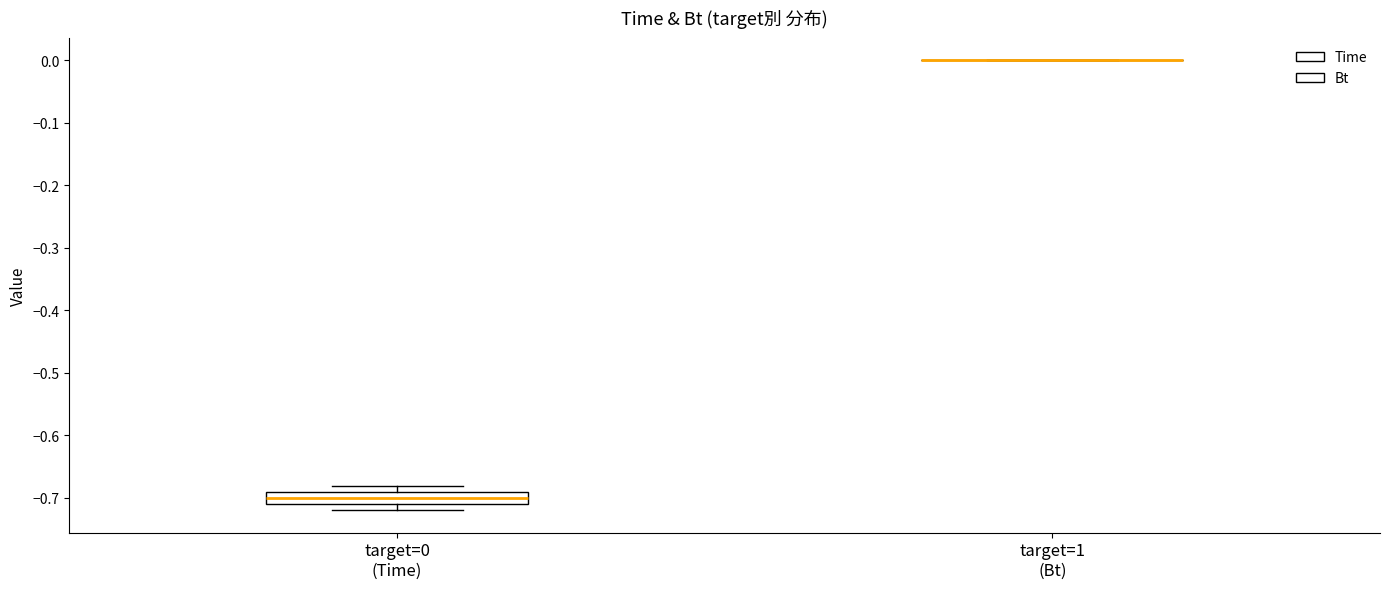

Reading left to right, read every box against the y-axis: the position of its median line, the range the box covers, and the ends of its whiskers. The values are not printed on the chart, so give them approximately, as read against the axis.

target=0 (Time): median -0.70, box -0.71 to -0.69, whiskers -0.72 to -0.68
target=1 (Bt): box collapsed to a line at 0.00, whiskers 0.00 to 0.00